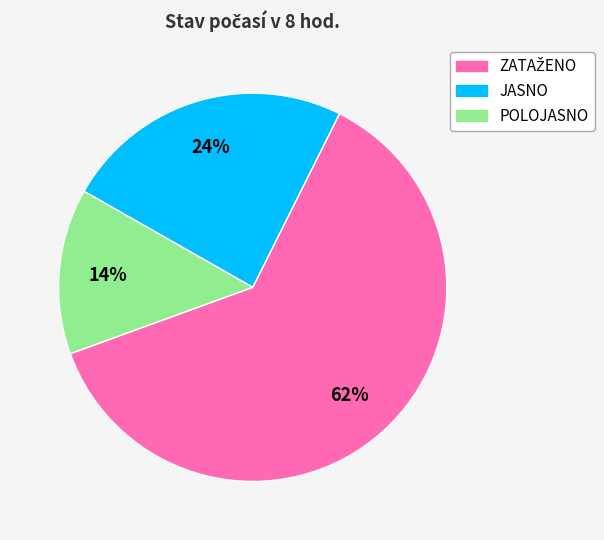

Which slice is the smallest?

POLOJASNO